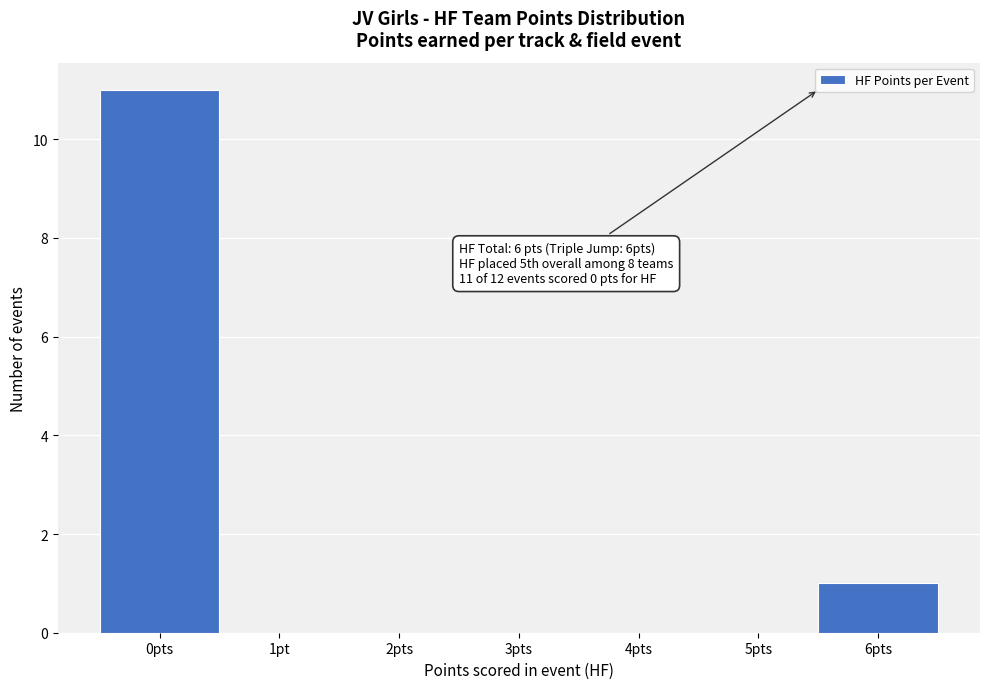

Reading left to right, transcribe all the data shown in this chart.

0pts=11	1pt=0	2pts=0	3pts=0	4pts=0	5pts=0	6pts=1